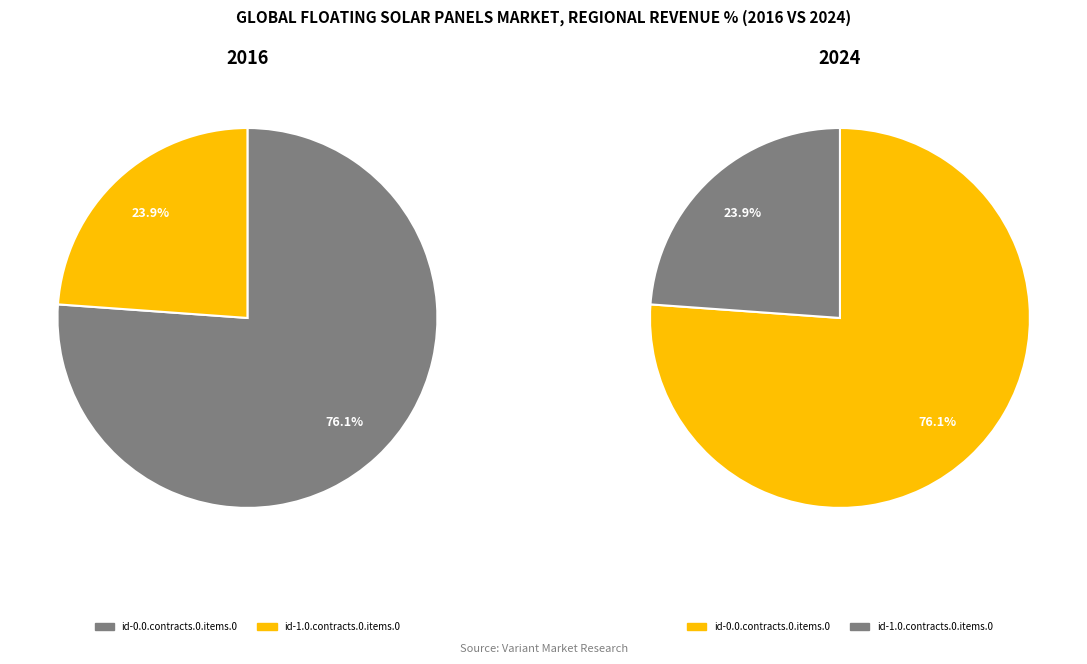

What is the ratio of the value at id-0.0.contracts.0.items.0 to the value at id-1.0.contracts.0.items.0?

3.2